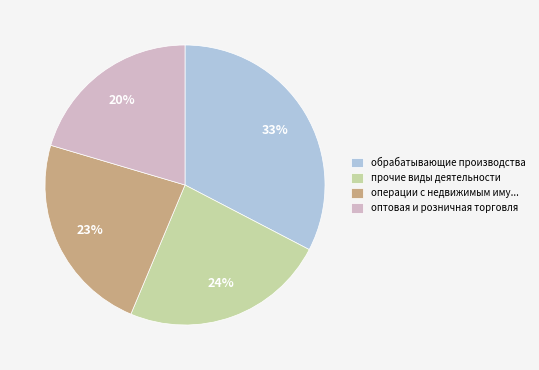

To the nearest percent, what is the average slice percentage?

25%